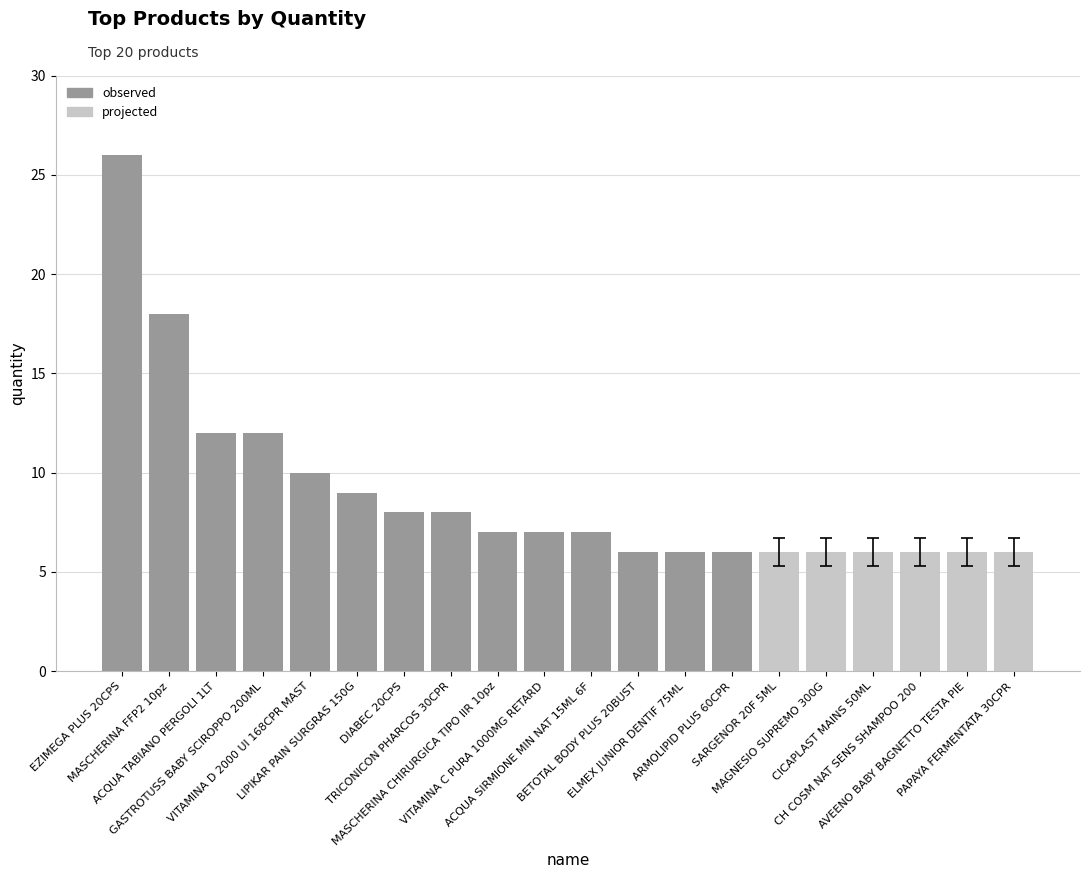

What is the label of the 17th bar from the right?

GASTROTUSS BABY SCIROPPO 200ML